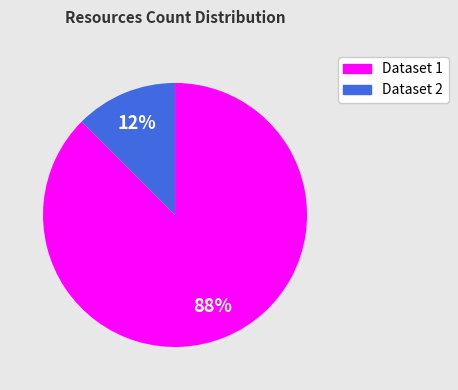

To the nearest percent, what is the average slice percentage?

50%